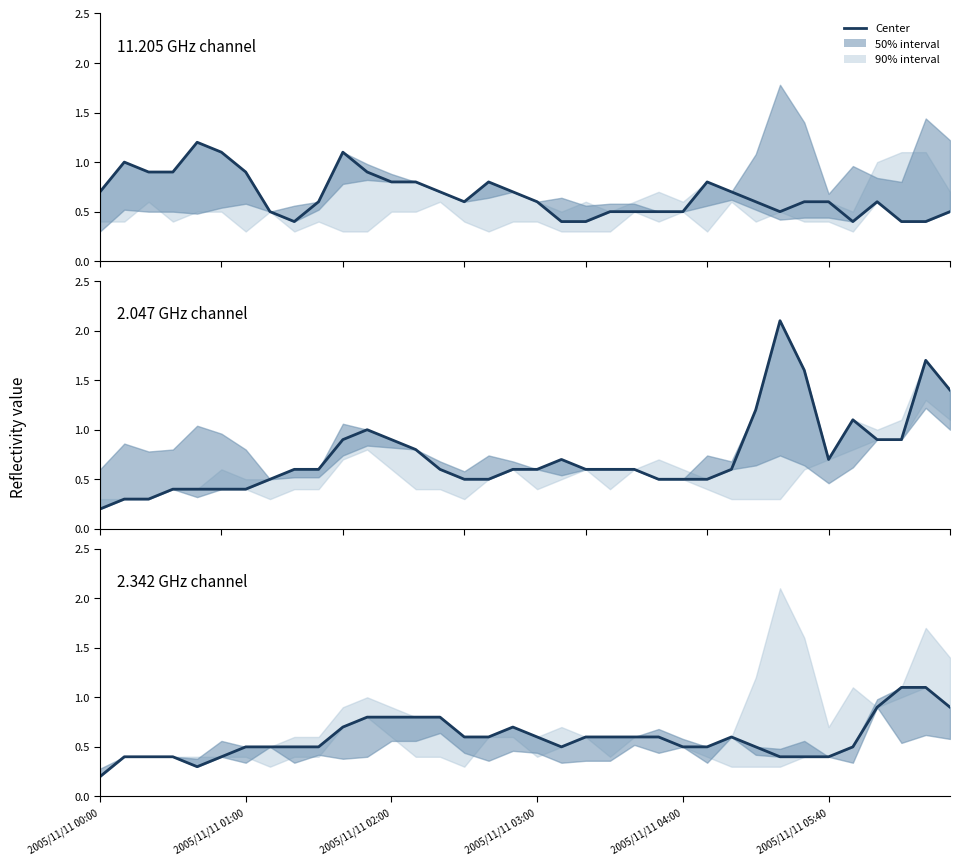

At which category does 2.047 GHz channel reach its first local peak?

11